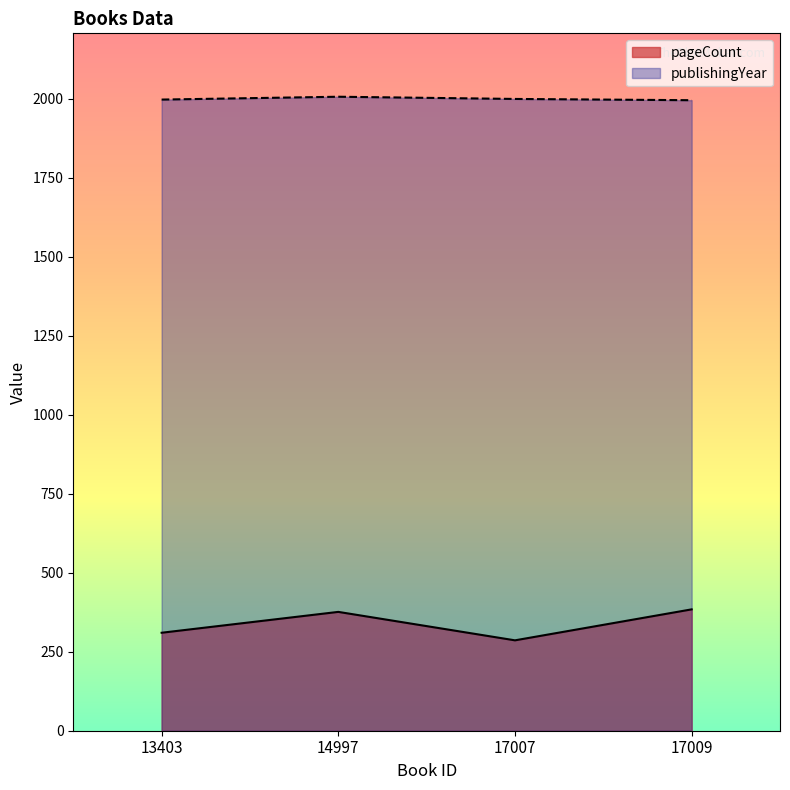

What is the sum of the pageCount values at 13403 and 14997?

686